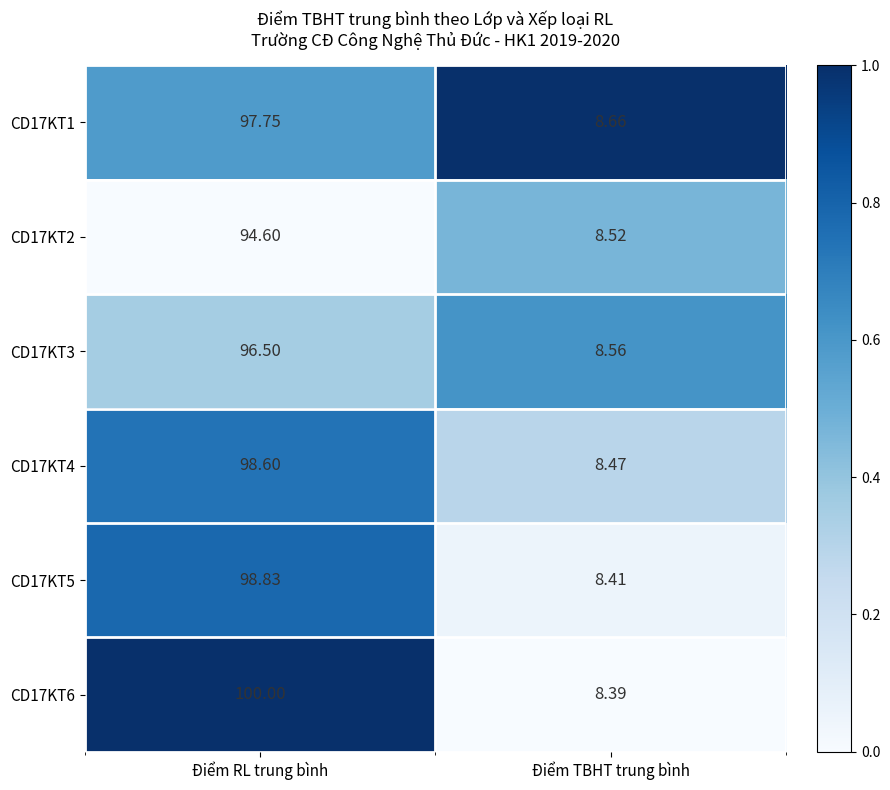

List the series in order of their peak value, highest first.

CD17KT6, CD17KT5, CD17KT4, CD17KT1, CD17KT3, CD17KT2